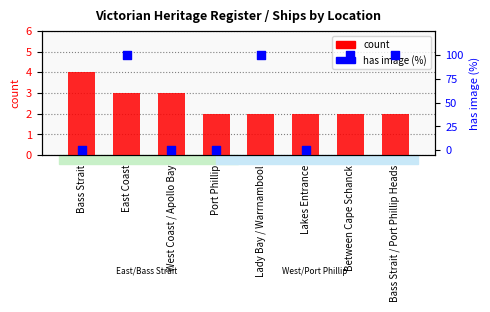

What are all the series names shown in the legend?

count, has image (%)